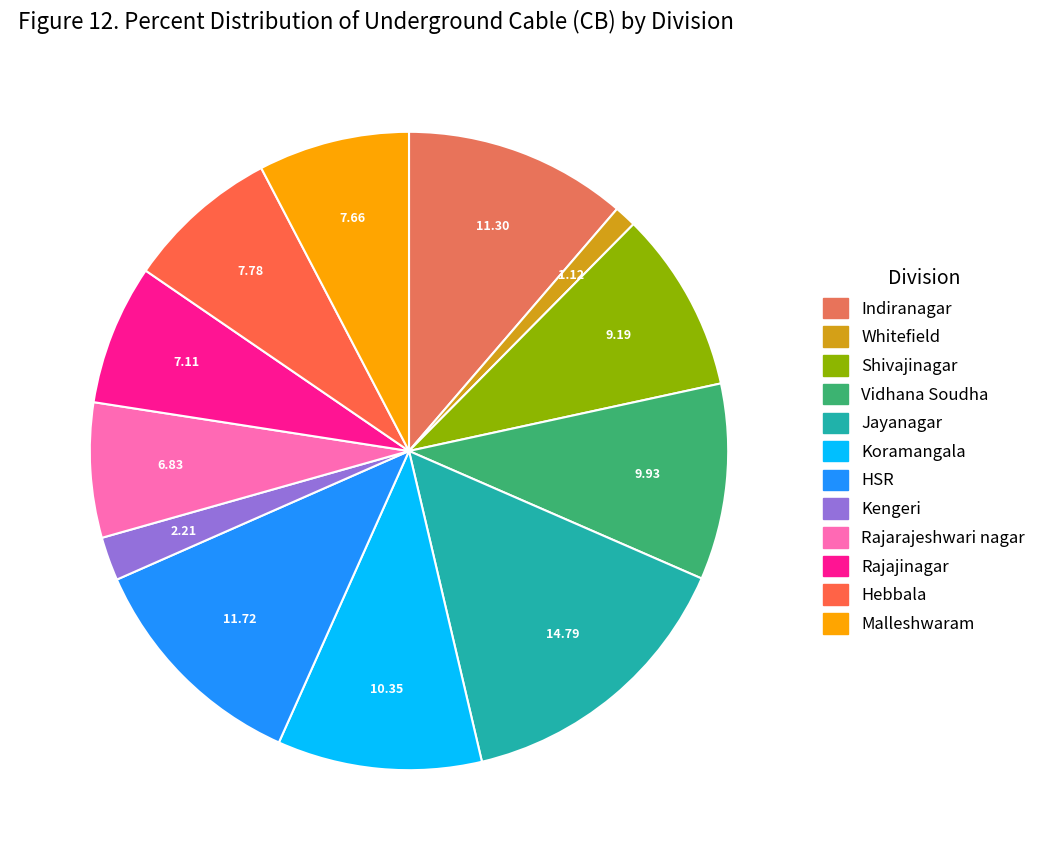

To the nearest percent, what is the average slice percentage?

8%